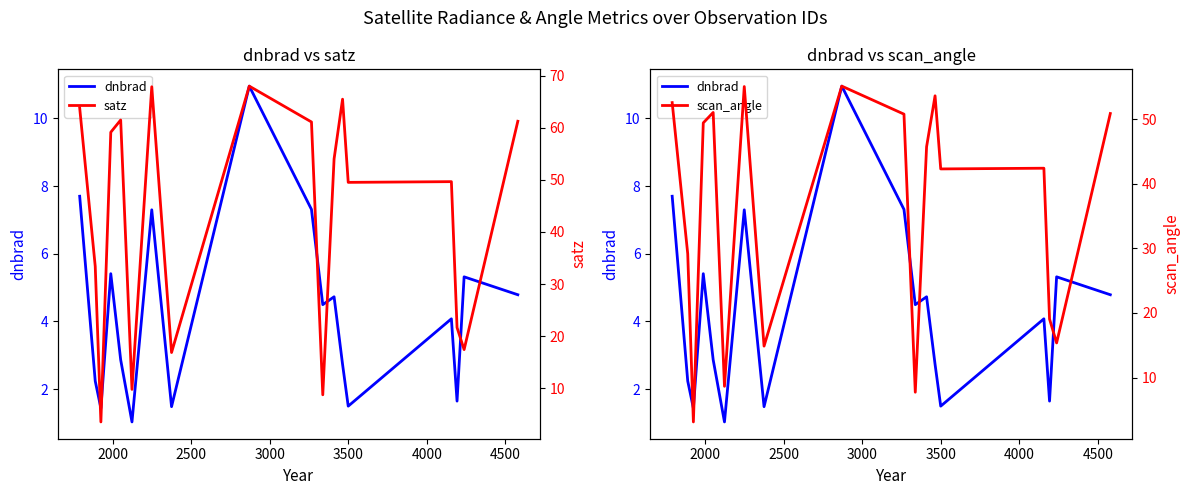

How many interior local valleys does the dnbrad series have?

6